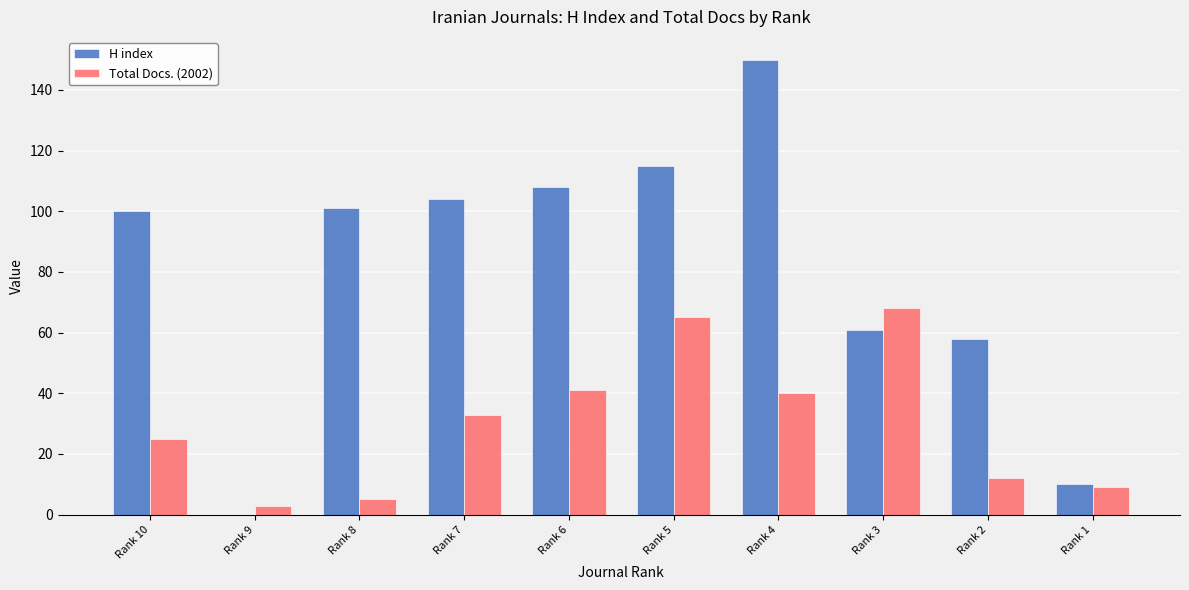

What is the sum of the Total Docs. (2002) values at Rank 7 and Rank 1?

42